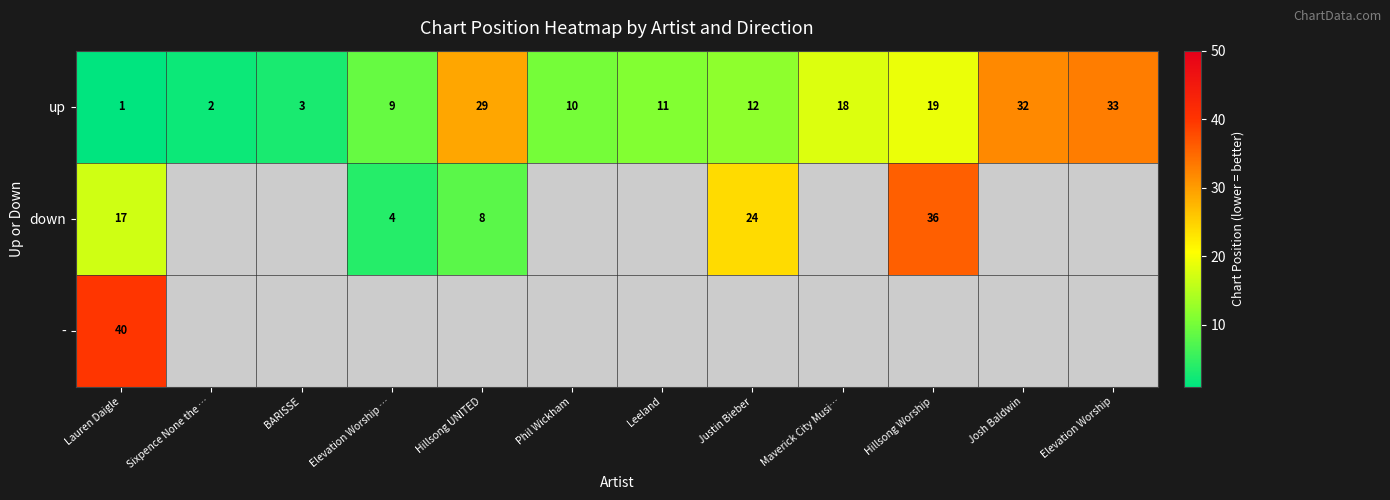

What is the average value of the up series?

15